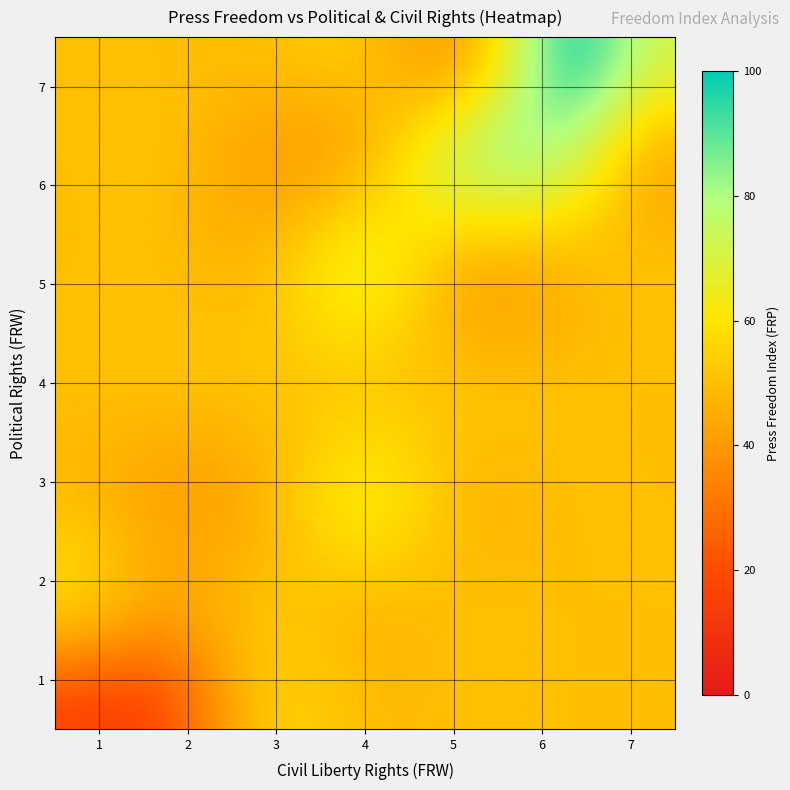

Reading left to right, transcribe all the data shown in this chart.

press_freedom: press_freedom=49	political_rights=61	civil_liberty=87	3=93	4=51	5=38	6=67	7=61	8=13	9=70	10=38	11=51	12=22	13=22	14=21	15=87	16=54	17=18	18=11	19=22	20=38	21=59	22=47	23=44	24=45	25=75	26=44	27=73	28=74	29=69	30=66	31=18	32=27	33=72
political_rights: press_freedom=3	political_rights=5	civil_liberty=6	3=7	4=4	5=2	6=6	7=6	8=1	9=6	10=2	11=2	12=1	13=1	14=1	15=7	16=4	17=1	18=1	19=1	20=2	21=3	22=3	23=3	24=2	25=6	26=6	27=6	28=6	29=6	30=6	31=1	32=1	33=7
civil_liberty: press_freedom=3	political_rights=4	civil_liberty=6	3=6	4=3	5=2	6=6	7=5	8=1	9=5	10=2	11=2	12=1	13=1	14=1	15=6	16=4	17=1	18=1	19=2	20=2	21=4	22=3	23=2	24=2	25=5	26=3	27=6	28=5	29=5	30=6	31=1	32=1	33=7